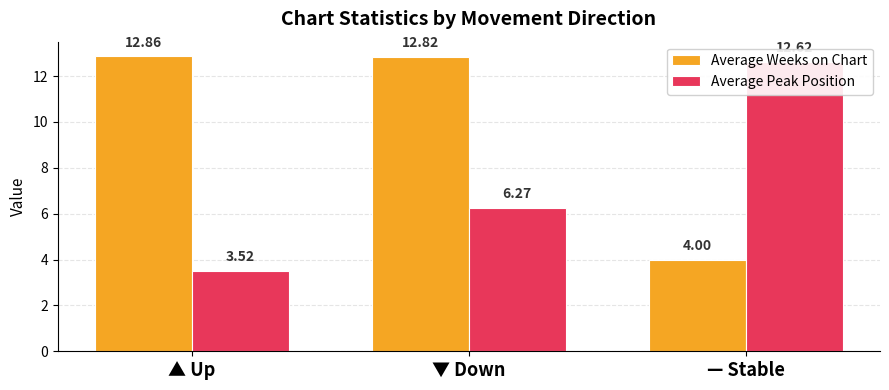

What is the label of the 2nd bar from the right?

▼ Down